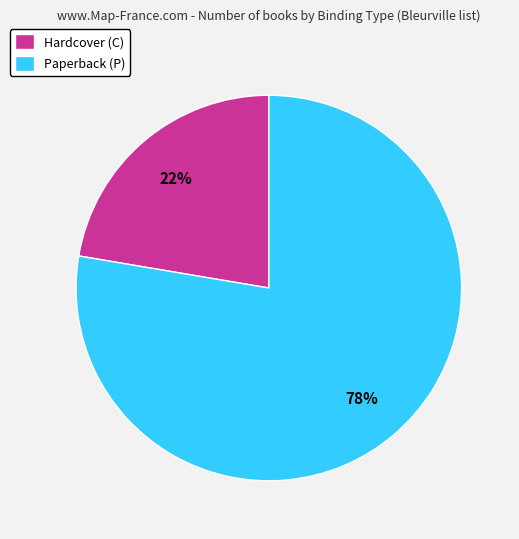

True or false: Hardcover (C) accounts for 22% of the total.

True